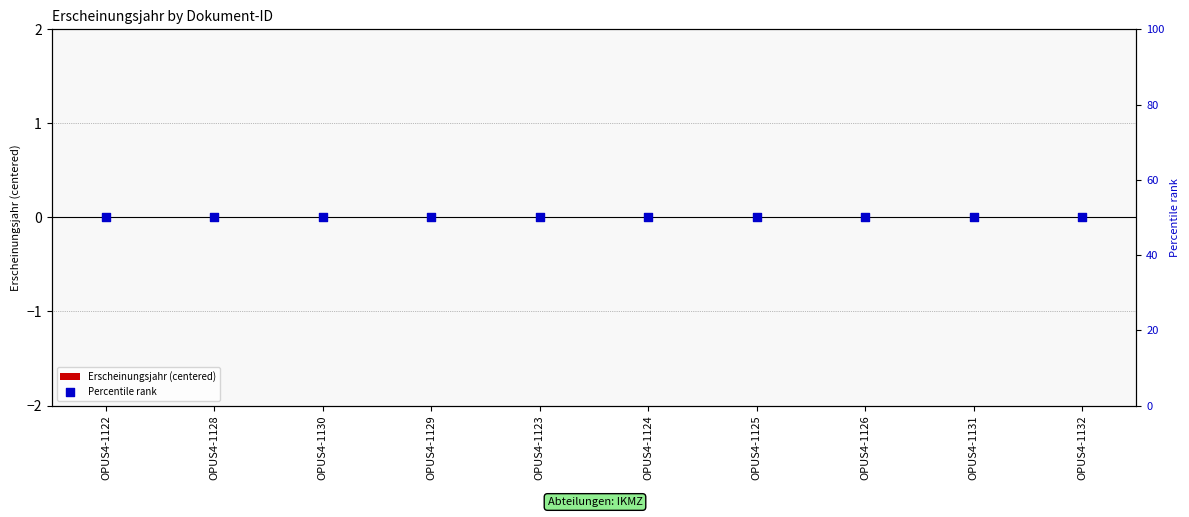

What is the total value across all series at OPUS4-1132?

50